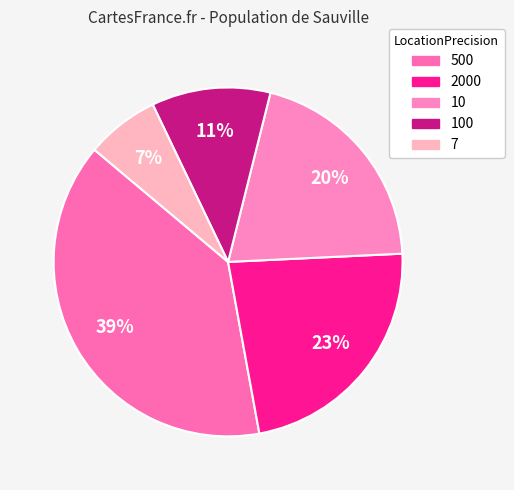

What percentage is the 100 slice, to the nearest percent?

11%